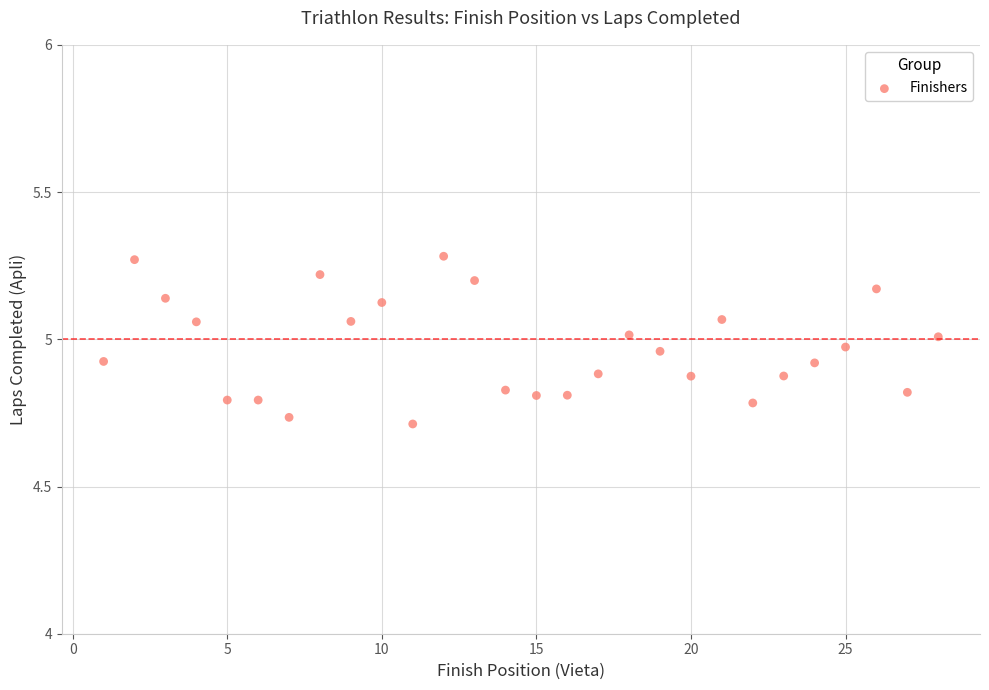

What is the range of Y values (max minus min)?

0.6